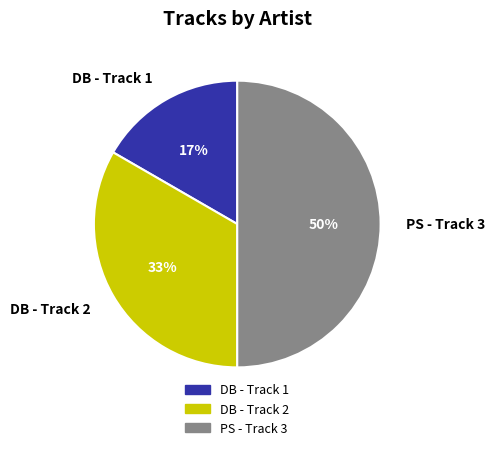

Which category has the biggest portion of the pie?

PS - Track 3